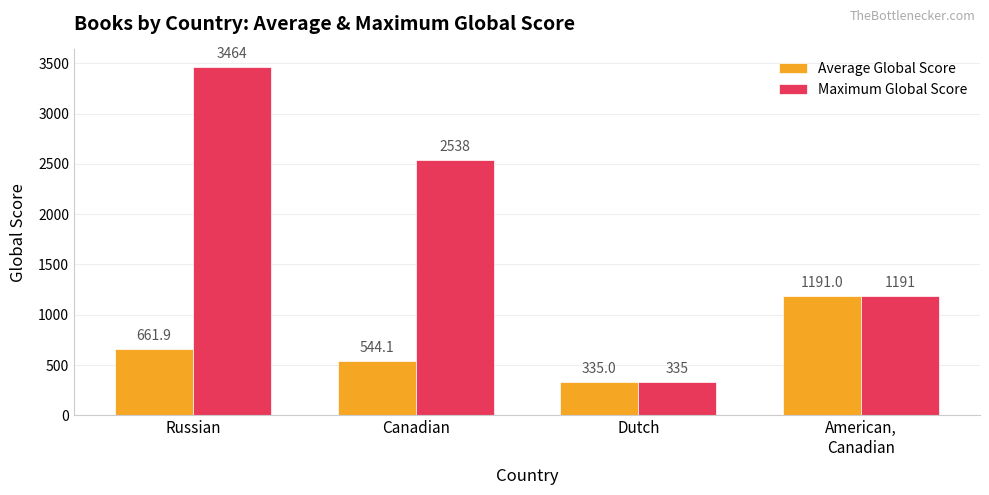

What is the total value across all series at American,
Canadian?

2382.0